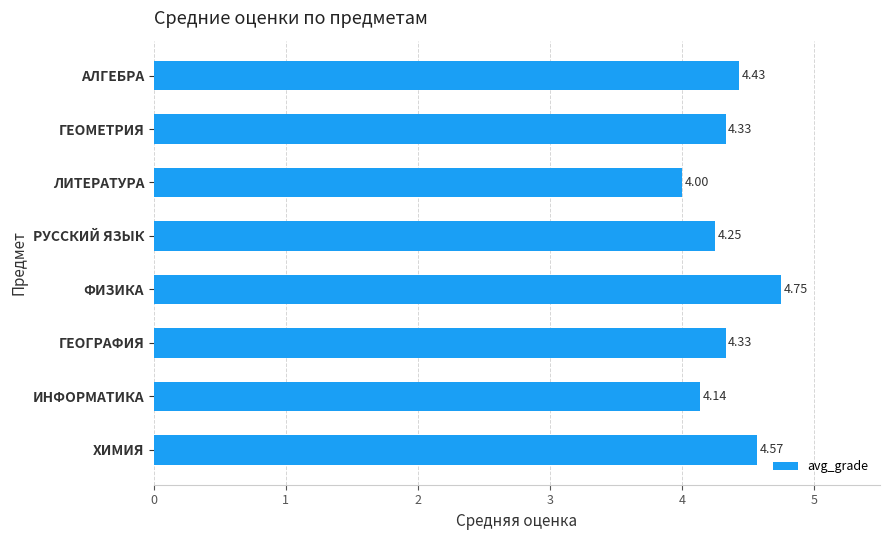

What is the sum of all values?

34.8